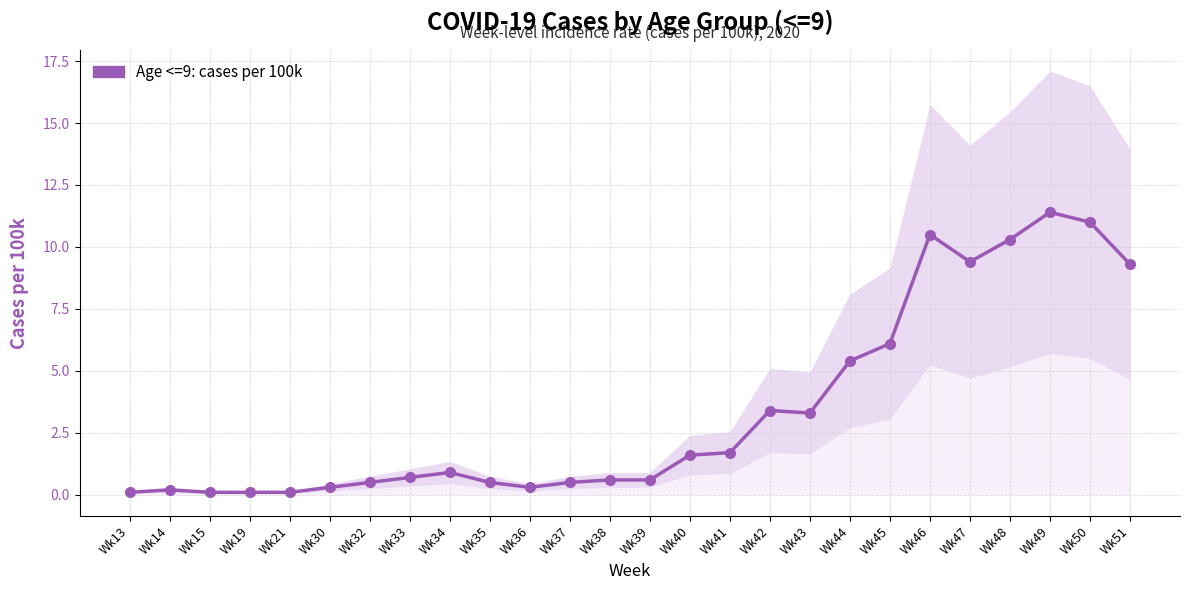

Where is the data nearest to the value 5?

Wk44